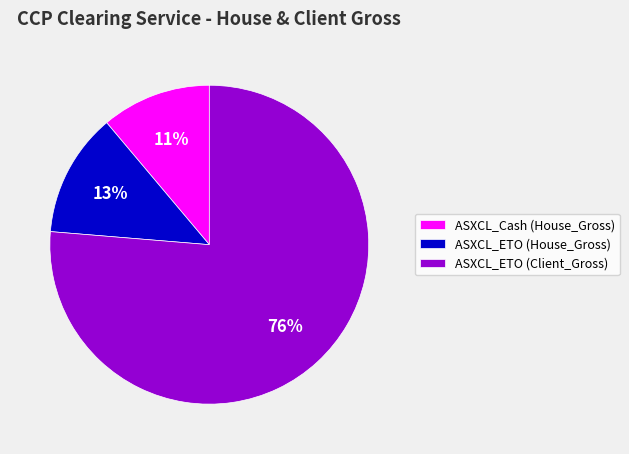

The ASXCL_ETO (Client_Gross) slice represents 69% of the pie. True or false?

False